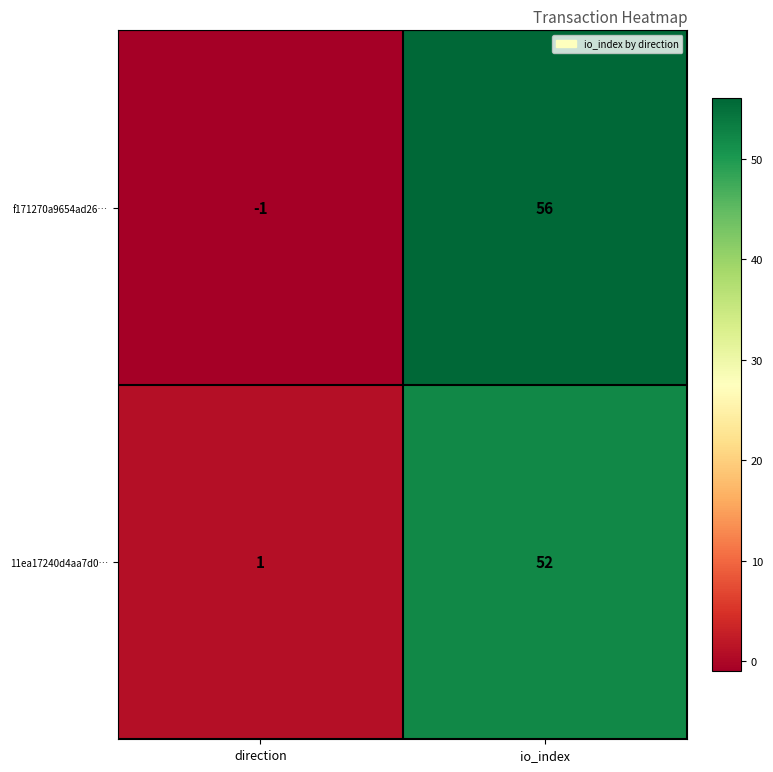

Is the value of 11ea17240d4aa7d0… at direction greater than the value of f171270a9654ad26… at direction?

Yes